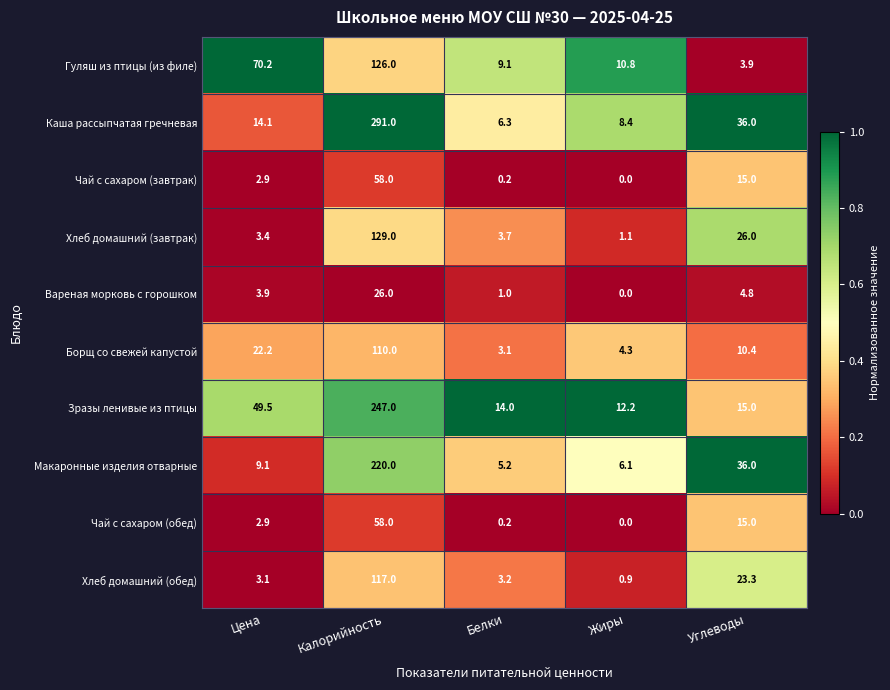

Which series has the widest spread of values?

Каша рассыпчатая гречневая